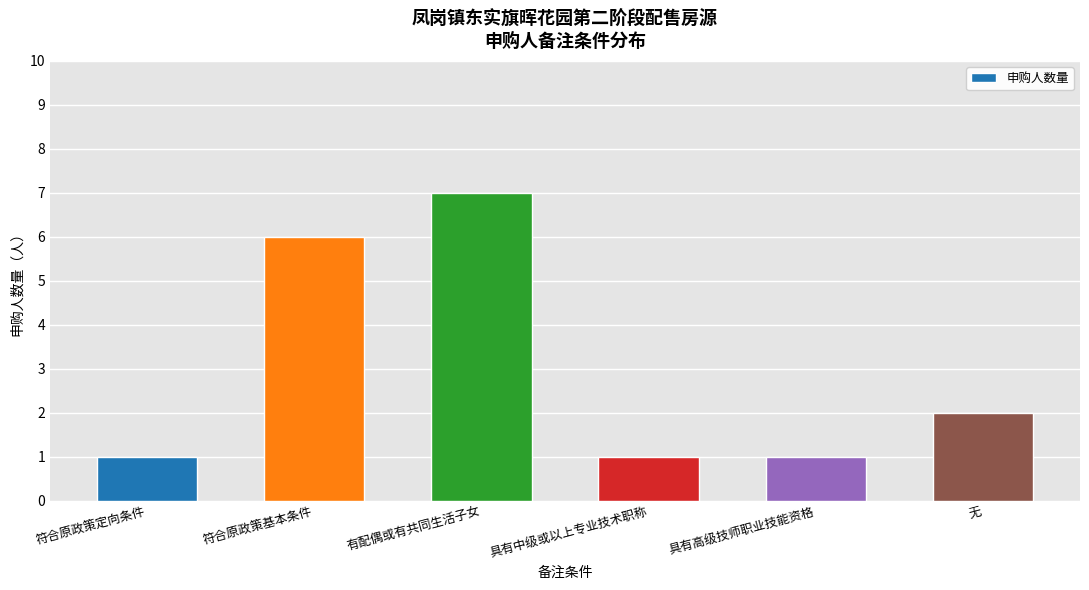

Approximately how many times larger is the value at 符合原政策基本条件 compared to 具有中级或以上专业技术职称?

6.0